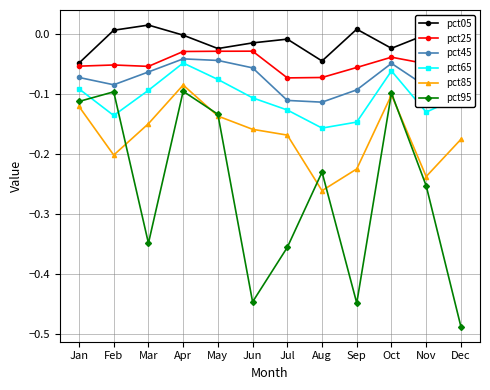

List the series in order of their peak value, lowest first.

pct95, pct85, pct65, pct45, pct25, pct05